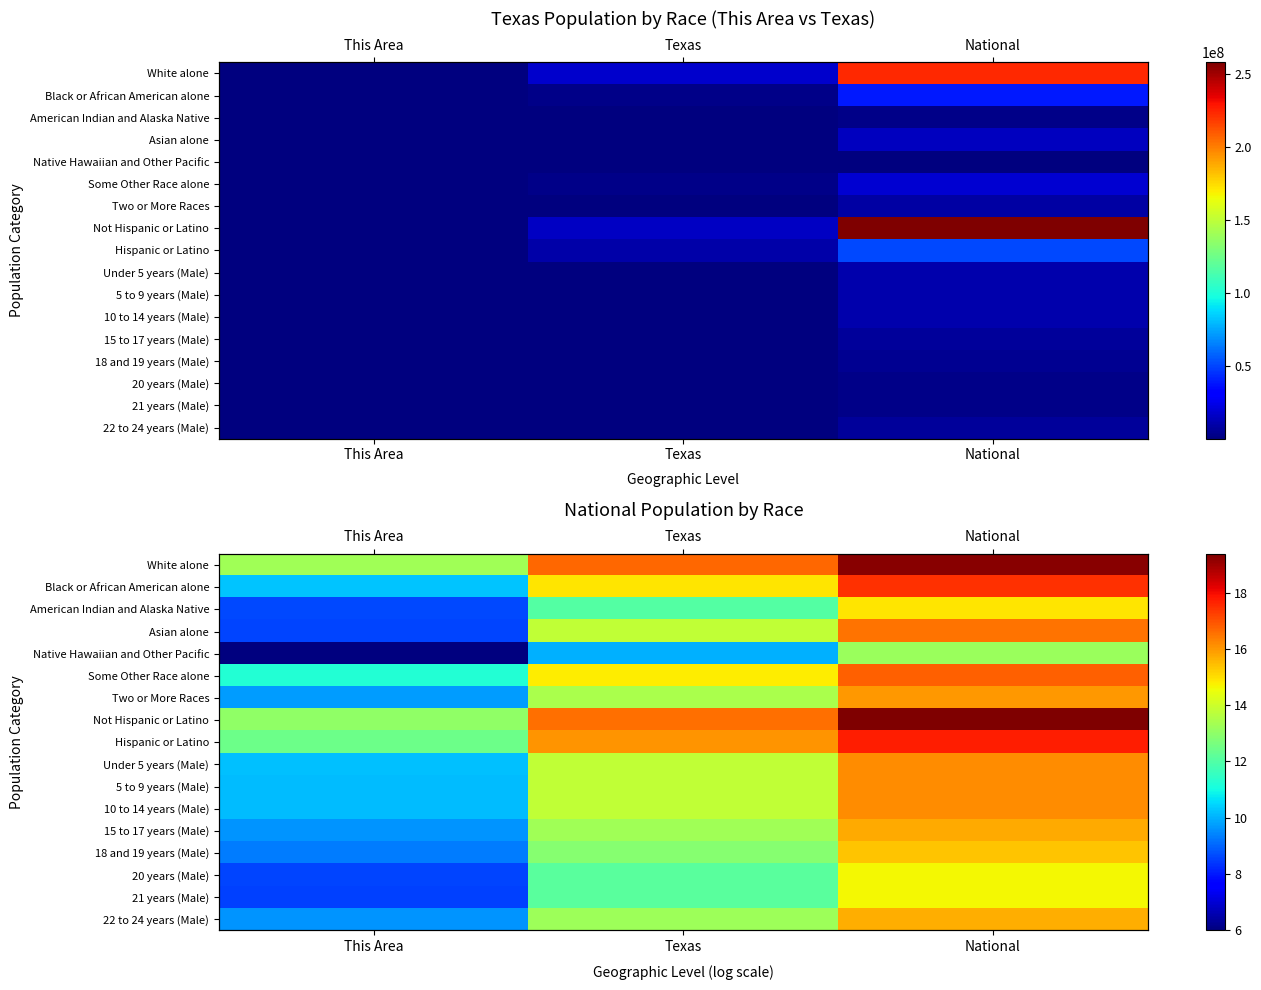

Between Texas and National, which is larger?

National